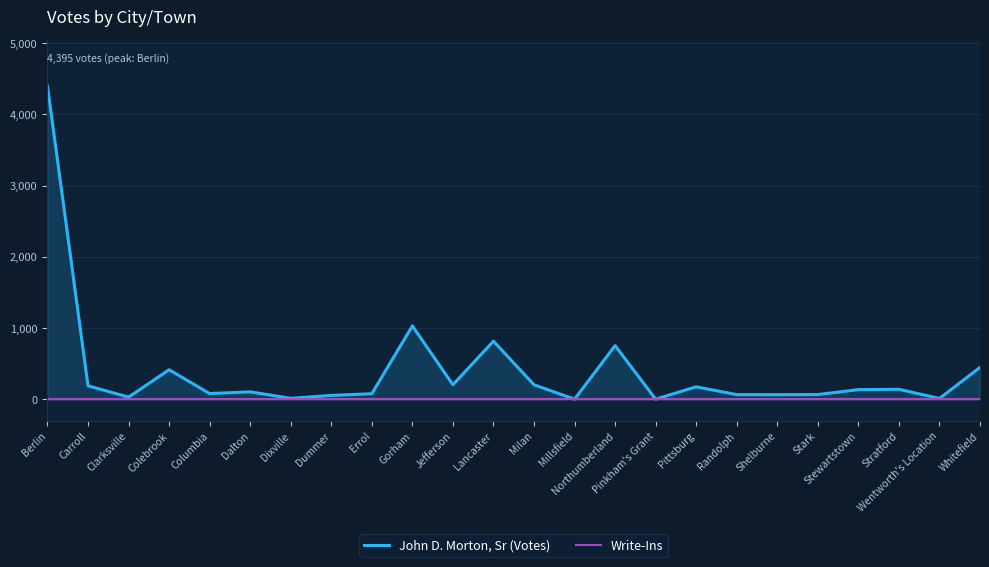

Which series has the largest total across all categories?

John D. Morton, Sr (Votes)